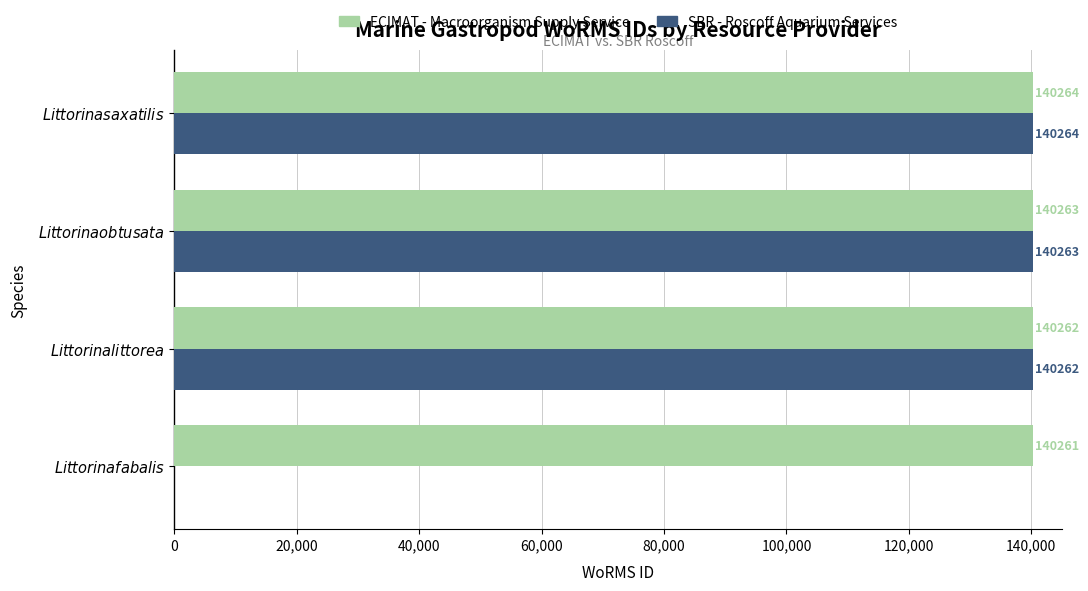

What is the sum of all SBR - Roscoff Aquarium Services values?

420789